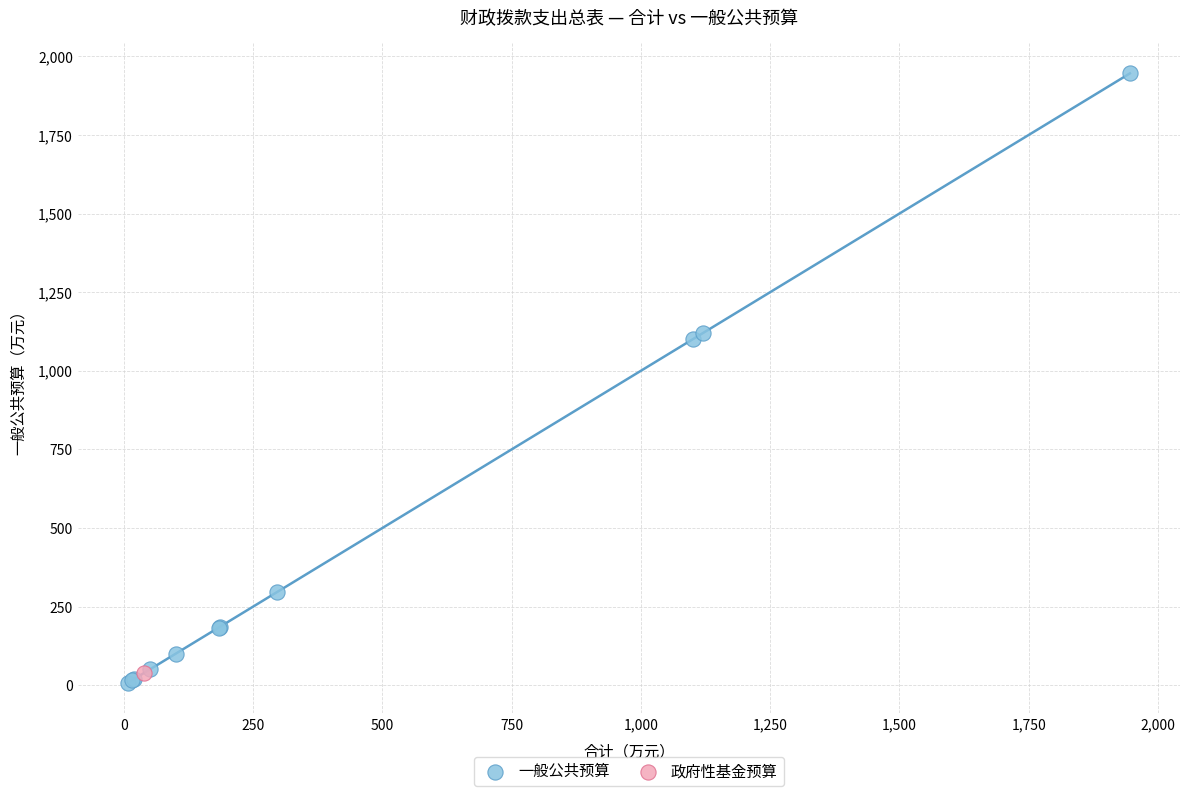

What are all the series names shown in the legend?

一般公共预算, 政府性基金预算